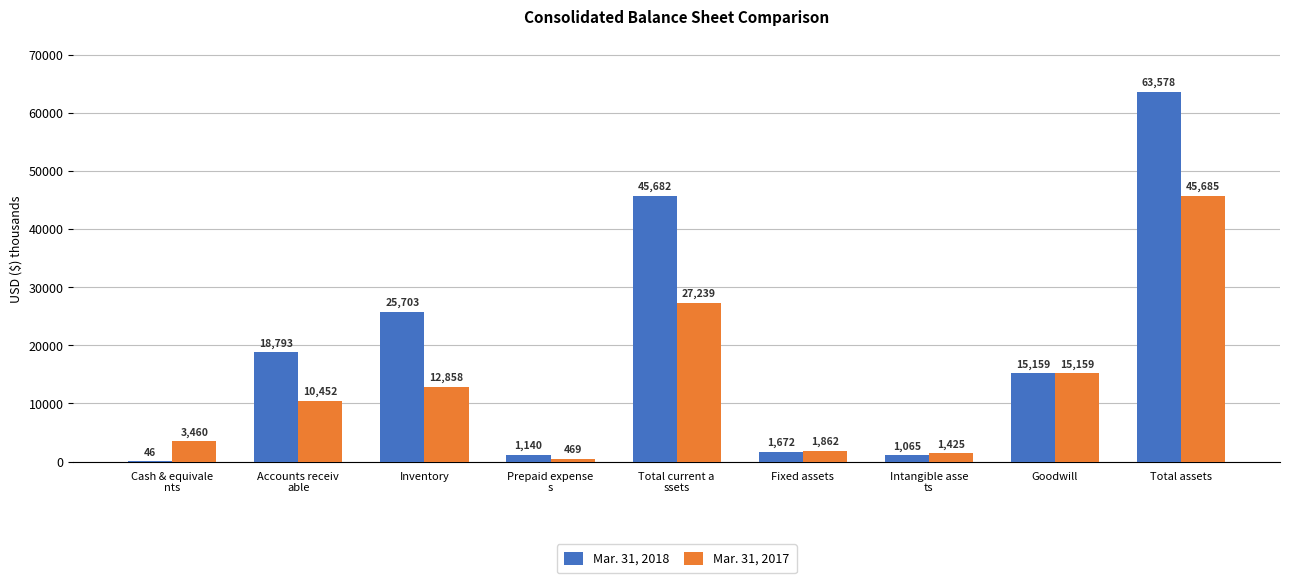

The value of Mar. 31, 2018 at Inventory is 25703. True or false?

True